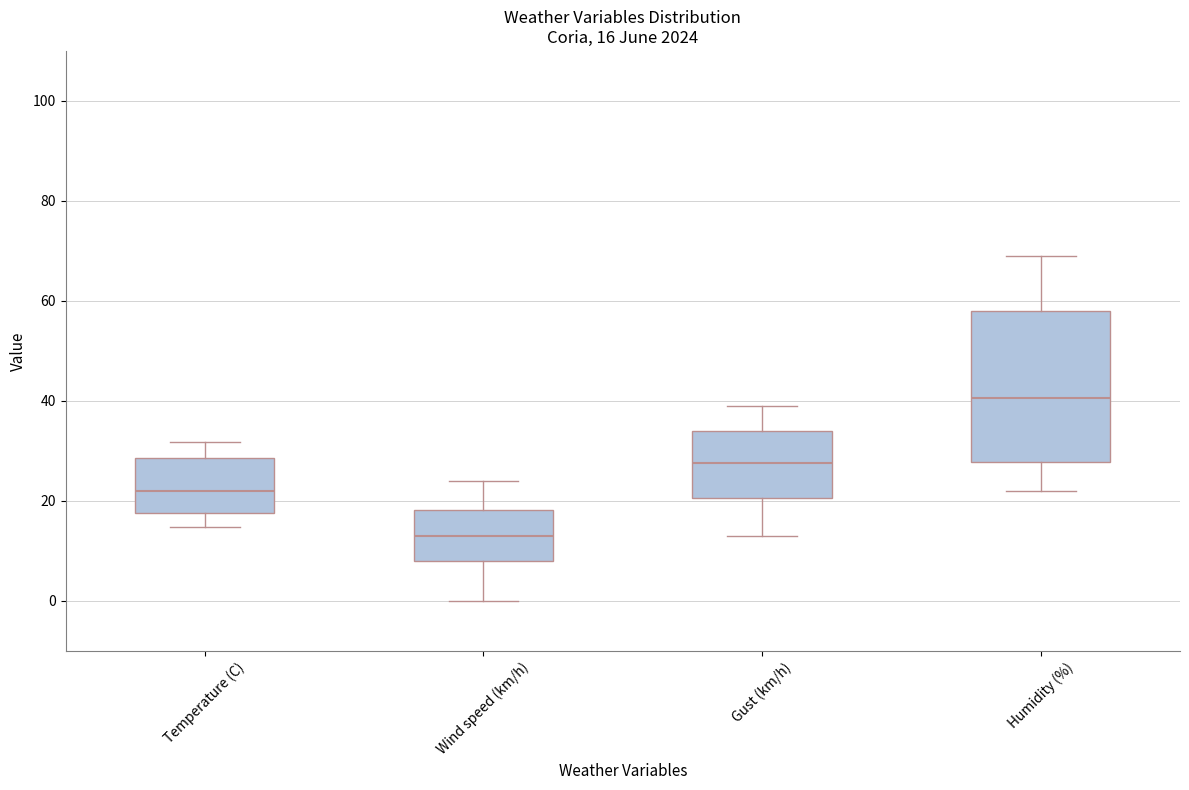

Which box has the lowest median line?

Wind speed (km/h)